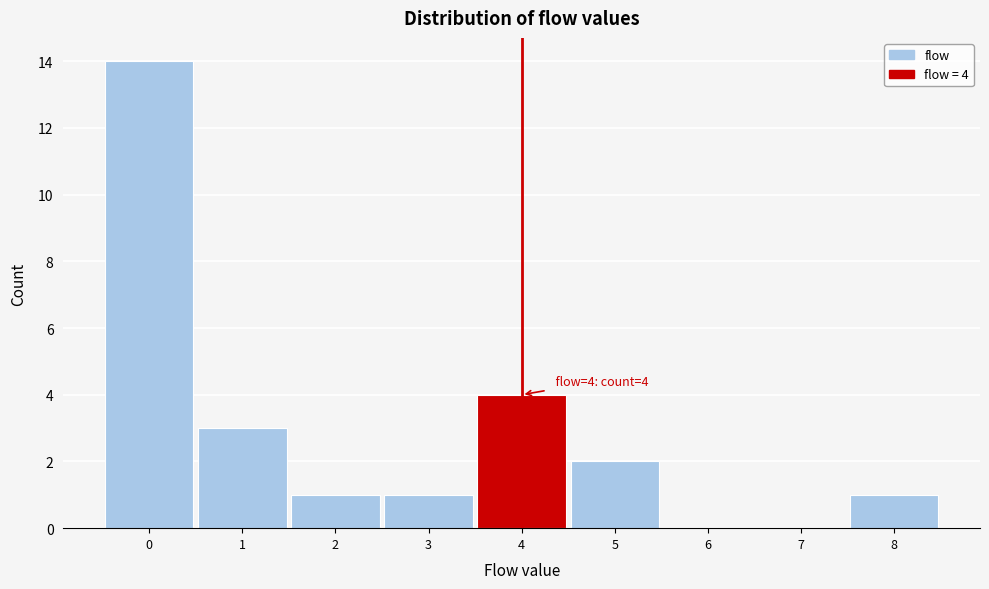

Over which range of the x-axis is the bar tallest?

-0.5 to 0.5